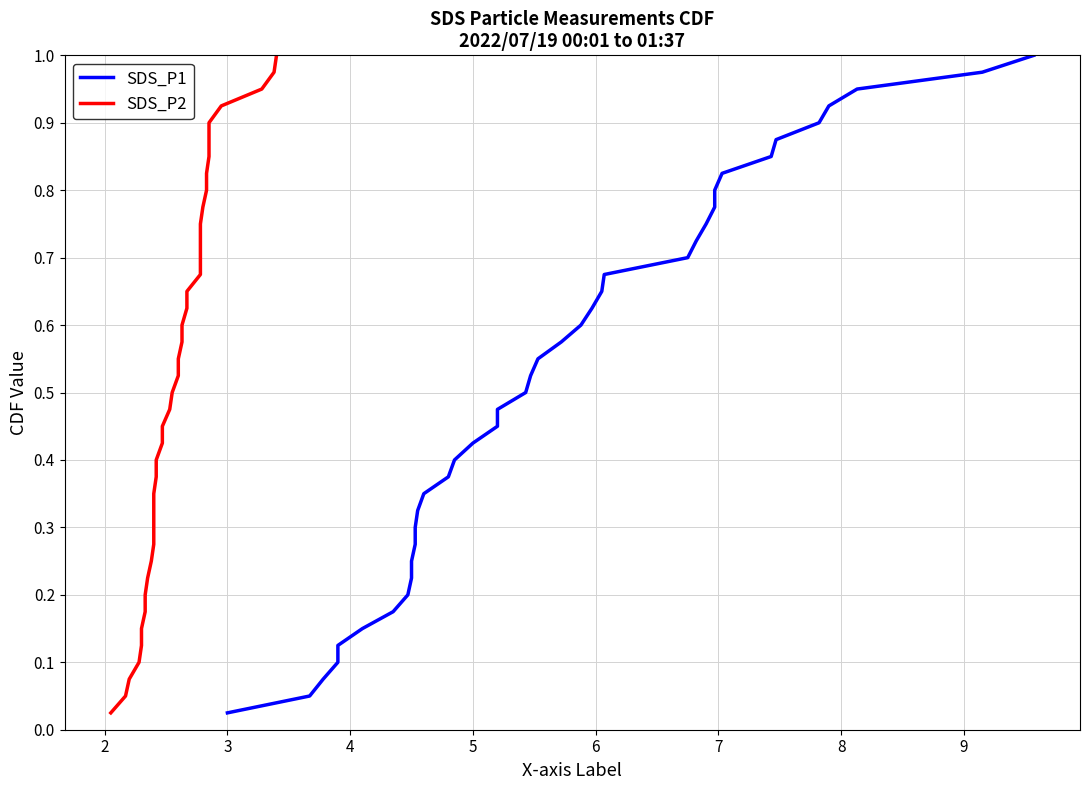

Reading right to left, what are all the values shown in this chart?

SDS_P1: 1.0	1.0	0.9	0.9	0.9	0.9	0.8	0.8	0.8	0.8	0.8	0.7	0.7	0.7	0.7	0.6	0.6	0.6	0.6	0.5	0.5	0.5	0.5	0.4	0.4	0.4	0.3	0.3	0.3	0.3	0.2	0.2	0.2	0.2	0.1	0.1	0.1	0.1	0.1	0.0
SDS_P2: 1.0	1.0	0.9	0.9	0.9	0.9	0.8	0.8	0.8	0.8	0.8	0.7	0.7	0.7	0.7	0.6	0.6	0.6	0.6	0.5	0.5	0.5	0.5	0.4	0.4	0.4	0.3	0.3	0.3	0.3	0.2	0.2	0.2	0.2	0.1	0.1	0.1	0.1	0.1	0.0